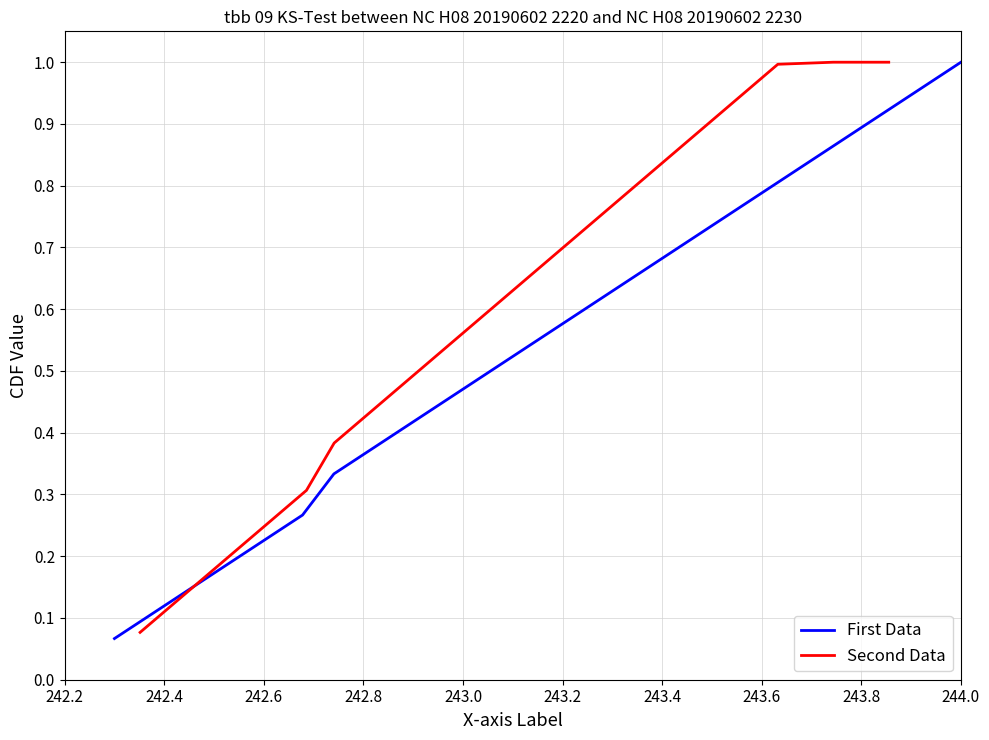

What is the highest value of the First Data series?

1.0